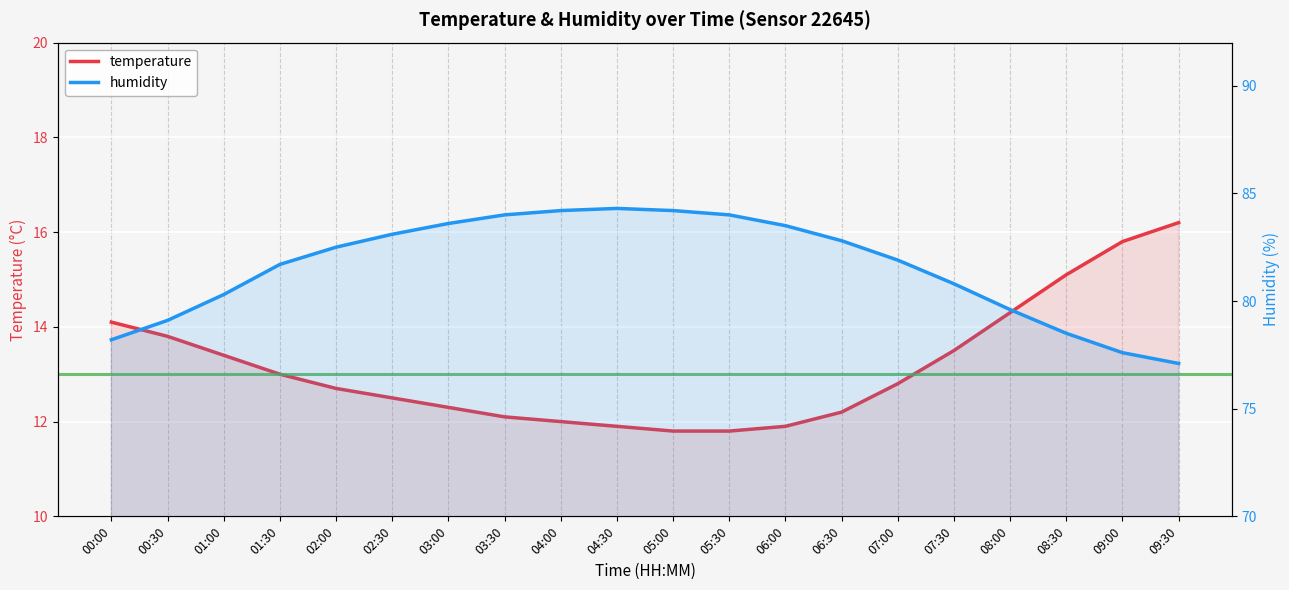

At which category does humidity reach its first local peak?

04:30